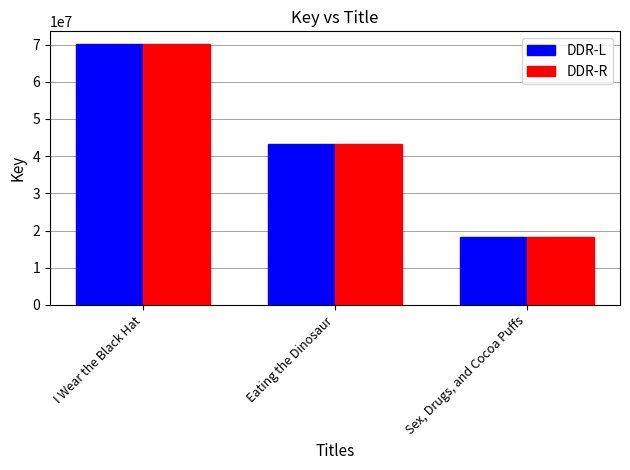

At which label is DDR-R closest to 44165087?

Eating the Dinosaur